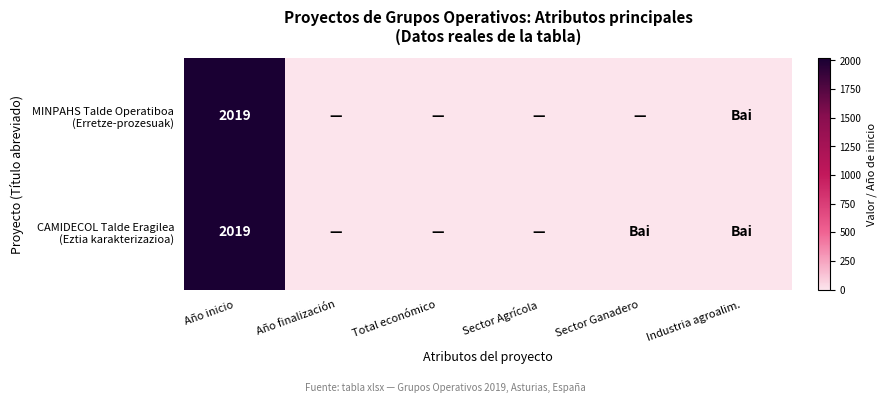

At Sector Agrícola, list the series in order from smallest to largest.

MINPAHS Talde Operatiboa (Erretze-prozesuak), CAMIDECOL Talde Eragilea (Eztia karakterizazioa)